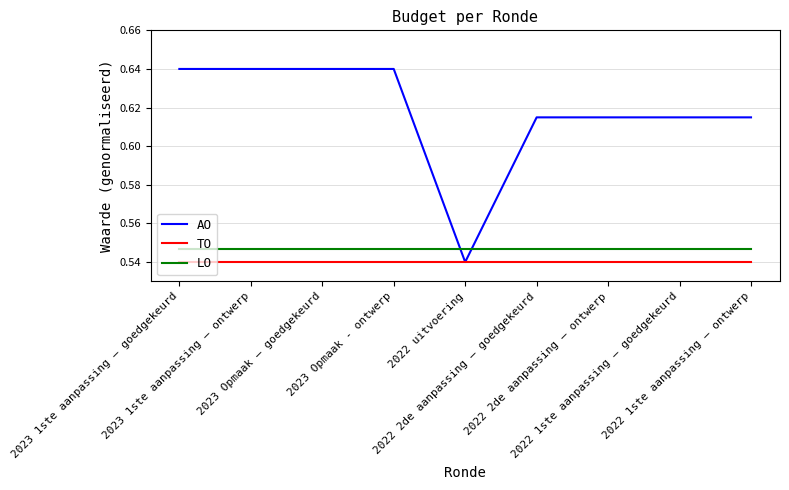

What position from the left is 2023 1ste aanpassing – goedgekeurd?

1